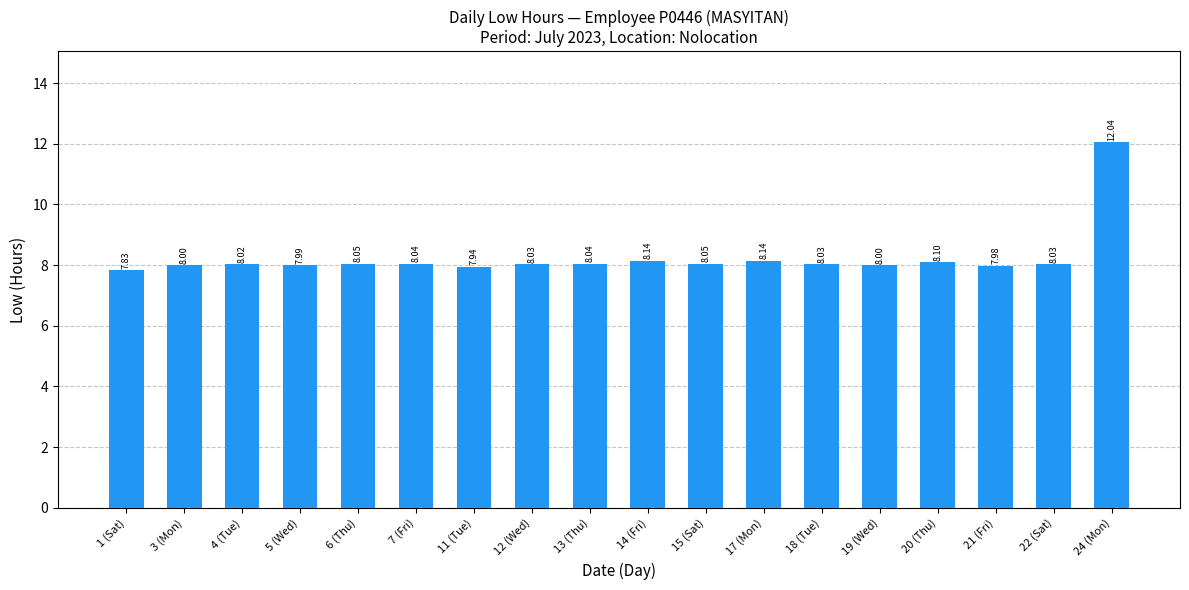

What is the minimum value shown in the chart?

7.8